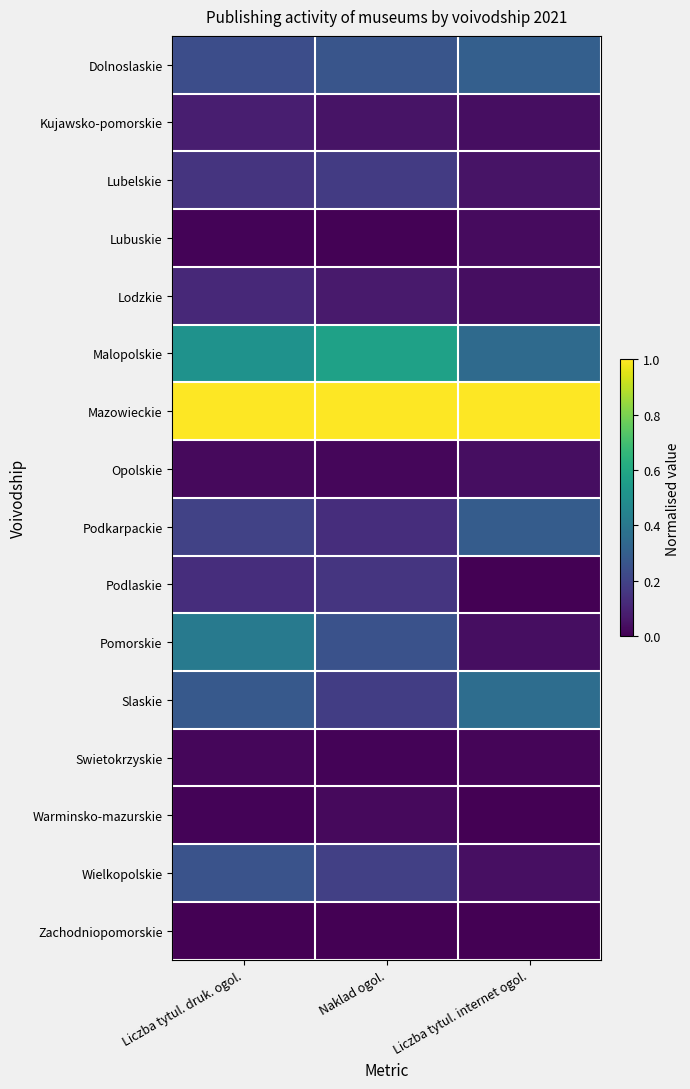

What is the greatest value displayed?

1.0